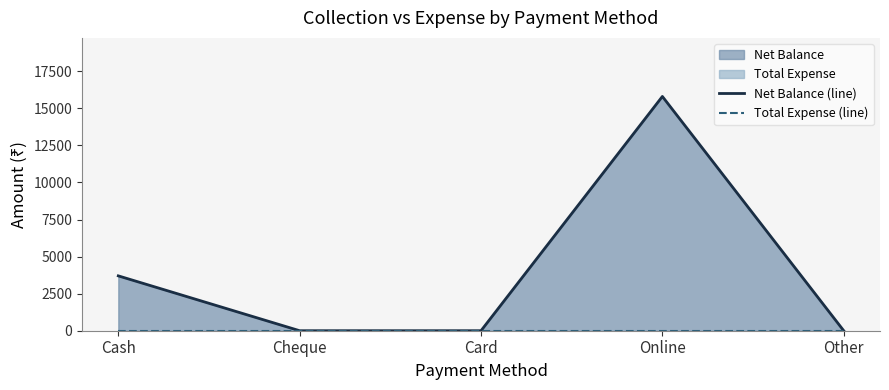

Which category has the lowest value in the Net Balance (line) series?

Cheque